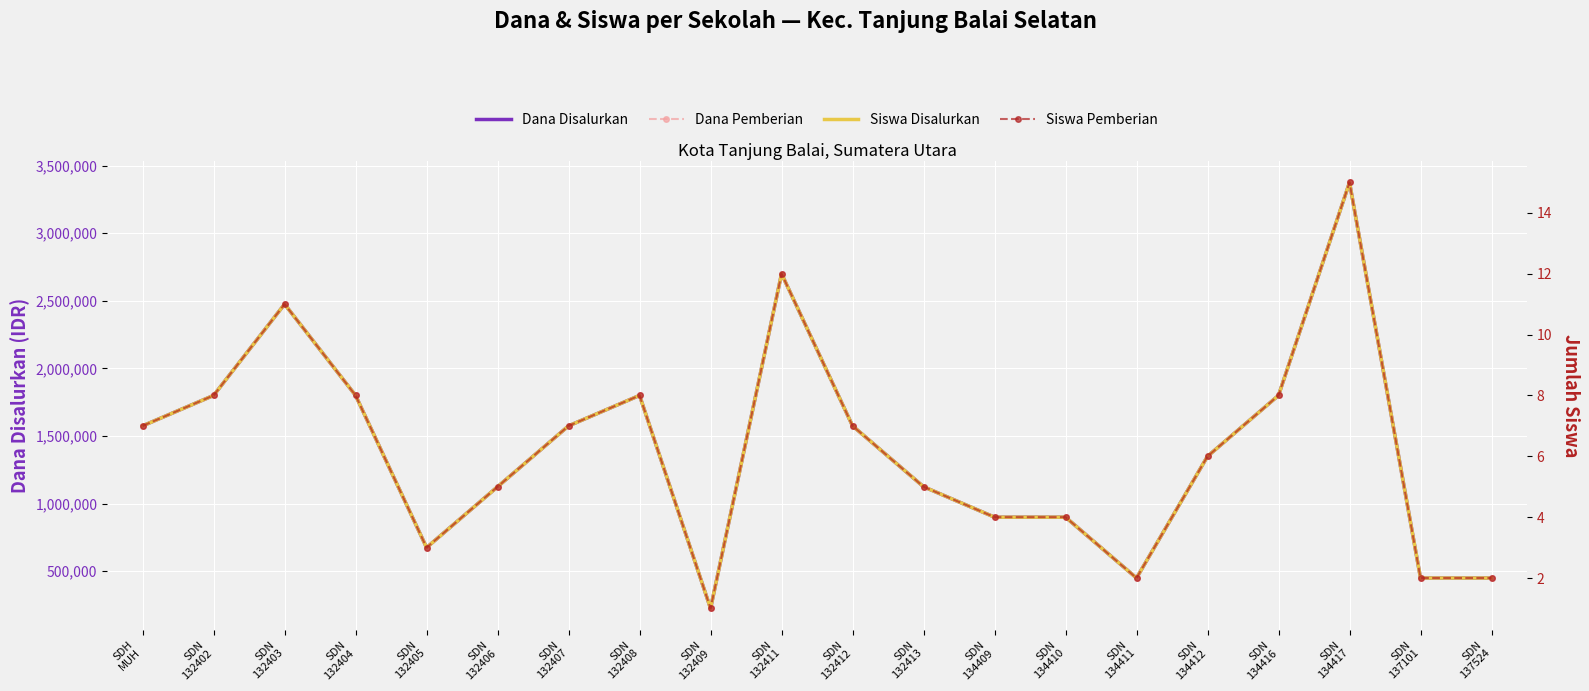

True or false: Dana Disalurkan and Siswa Pemberian cross at least once.

False